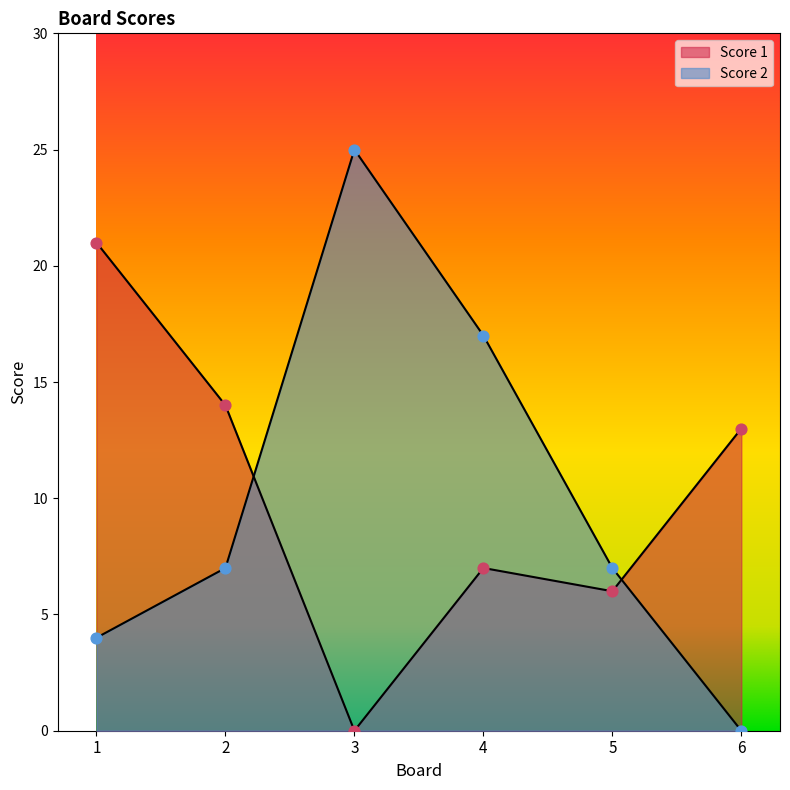

Which series contains the highest Y value?

Score 2